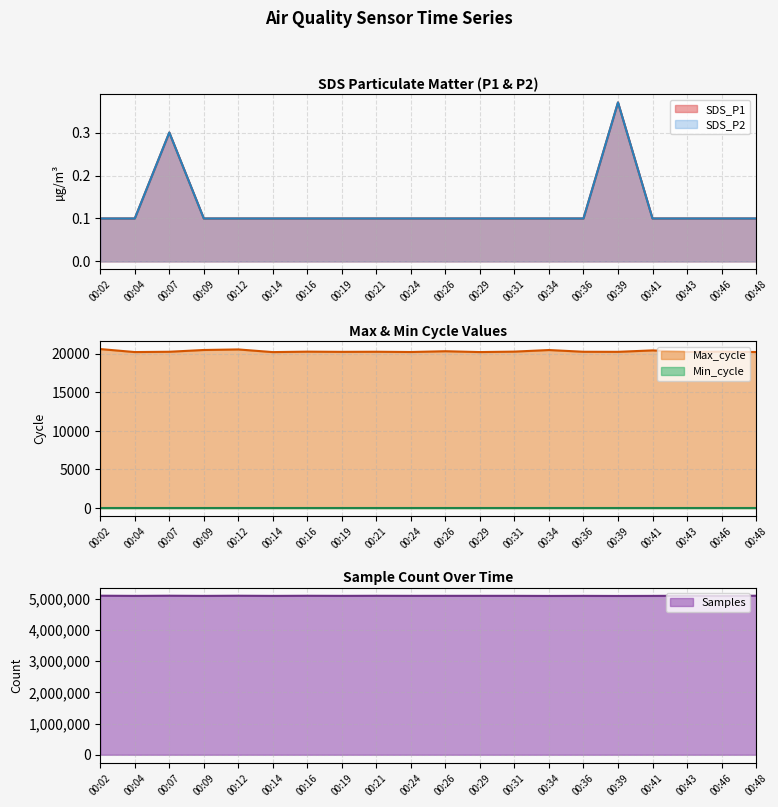

At which label does SDS_P2 reach its peak?

00:39